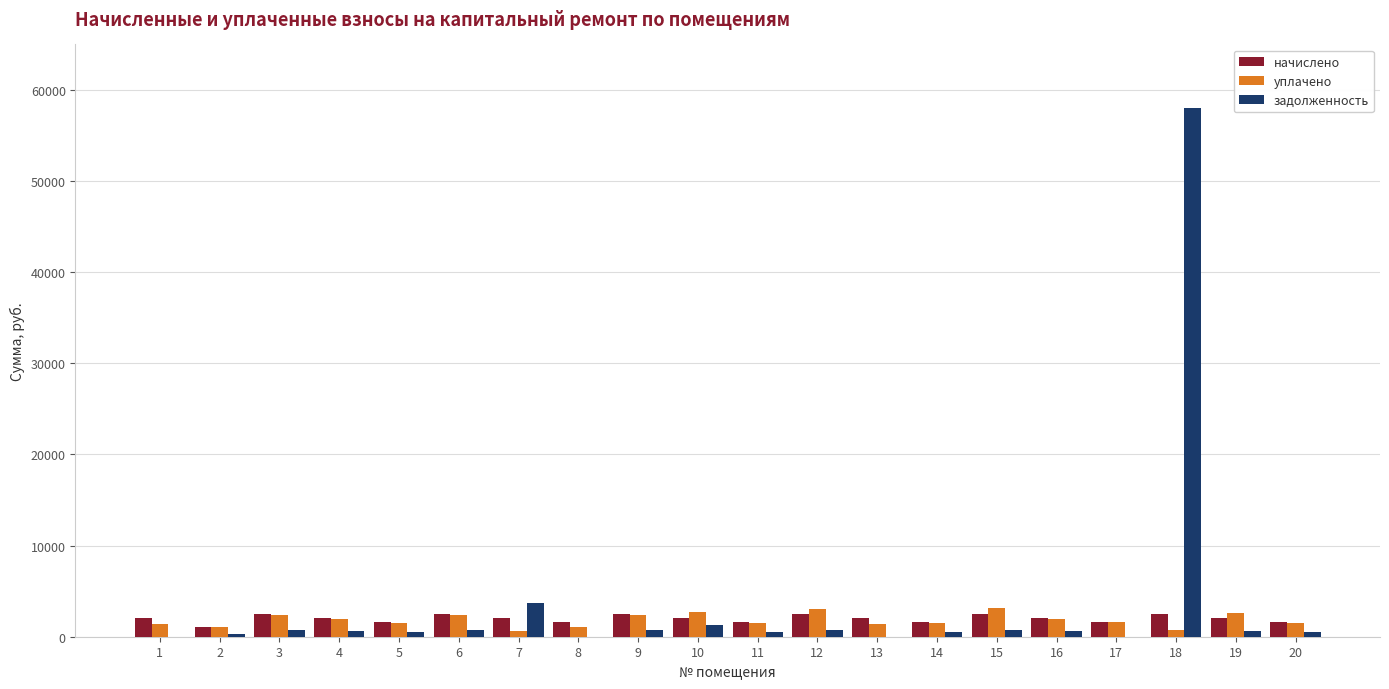

At which category is the sum across all series the highest?

18